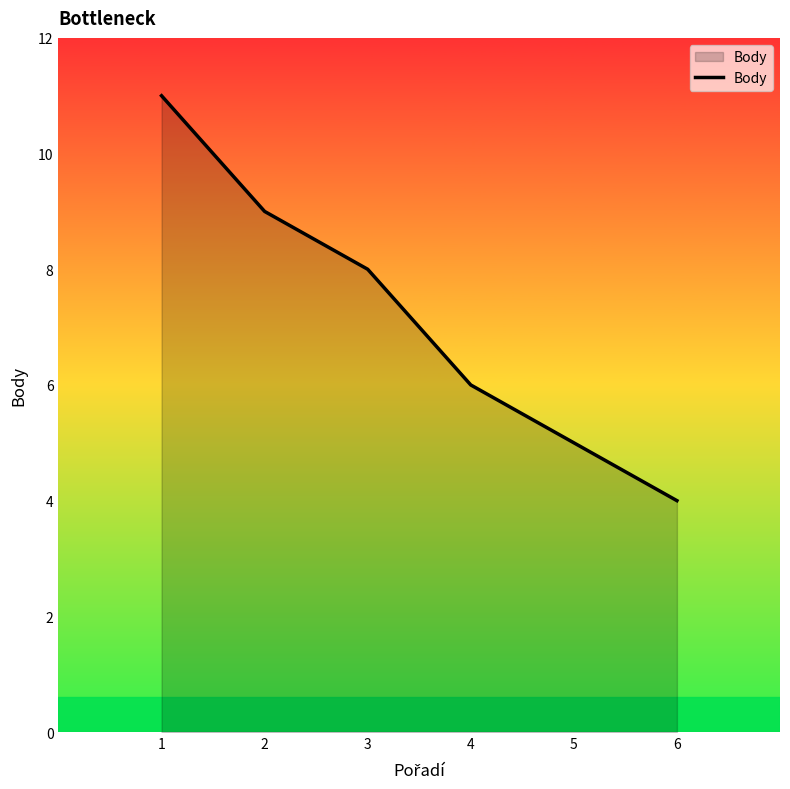

Is it true that the value at 4 is 9?

False